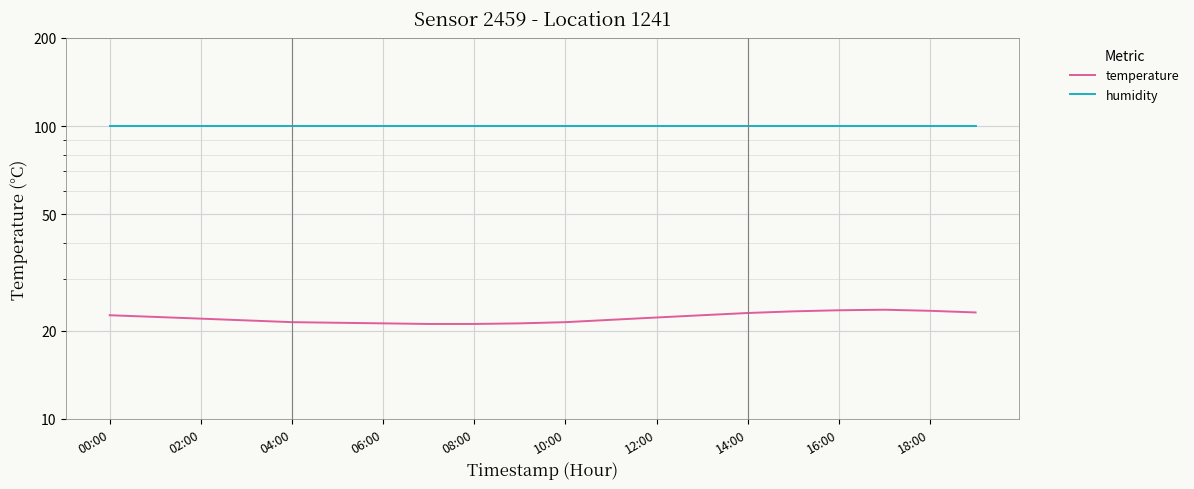

At how many categories does at least one series exceed 88?

20